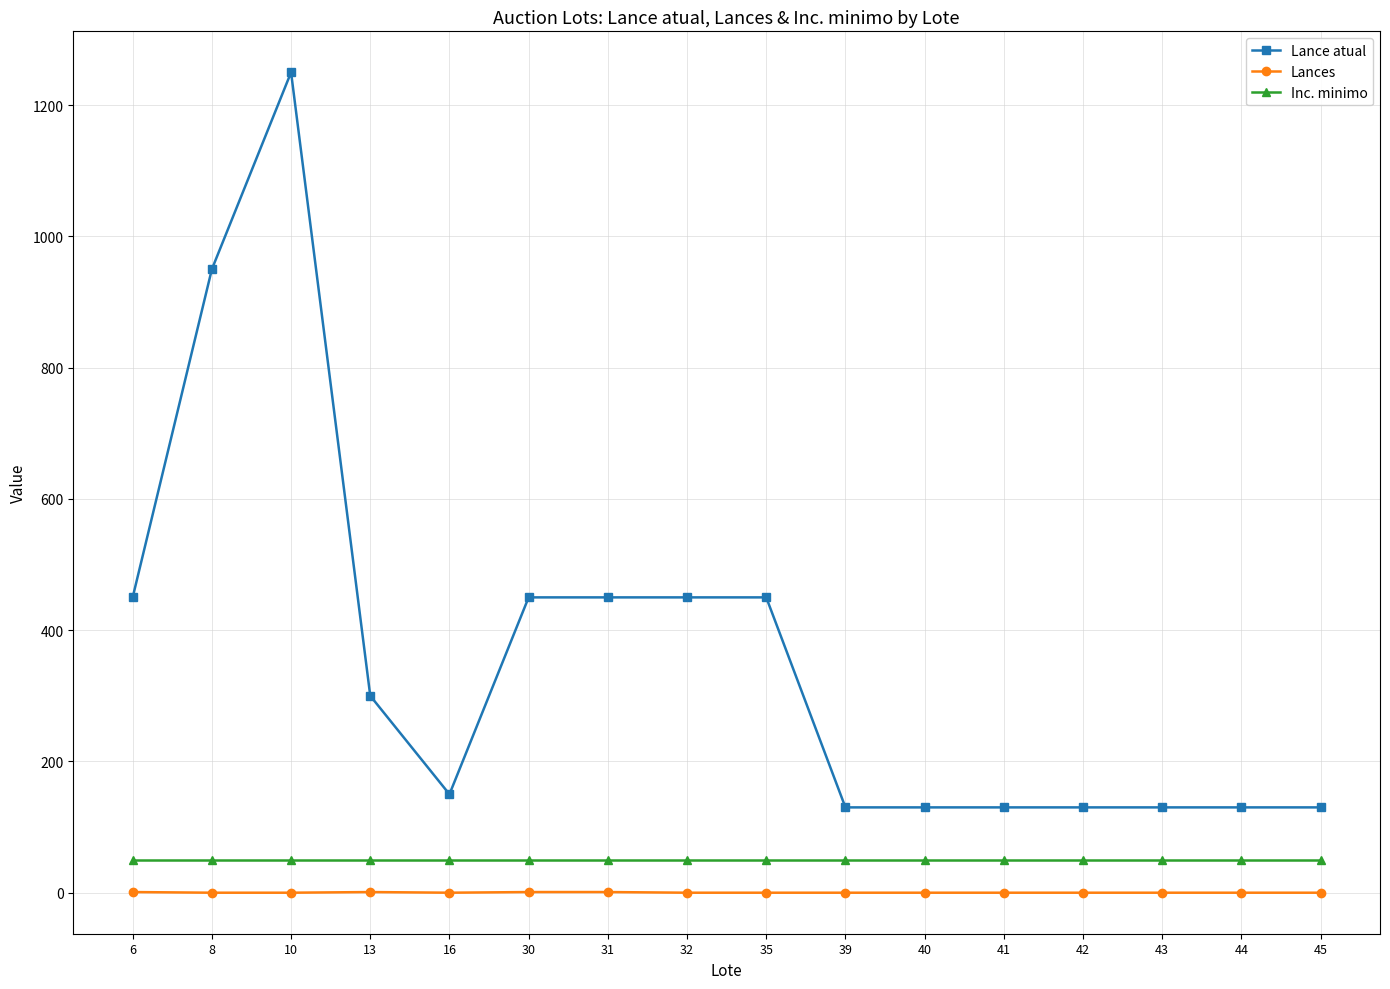

Which series has the largest range (max minus min)?

Lance atual